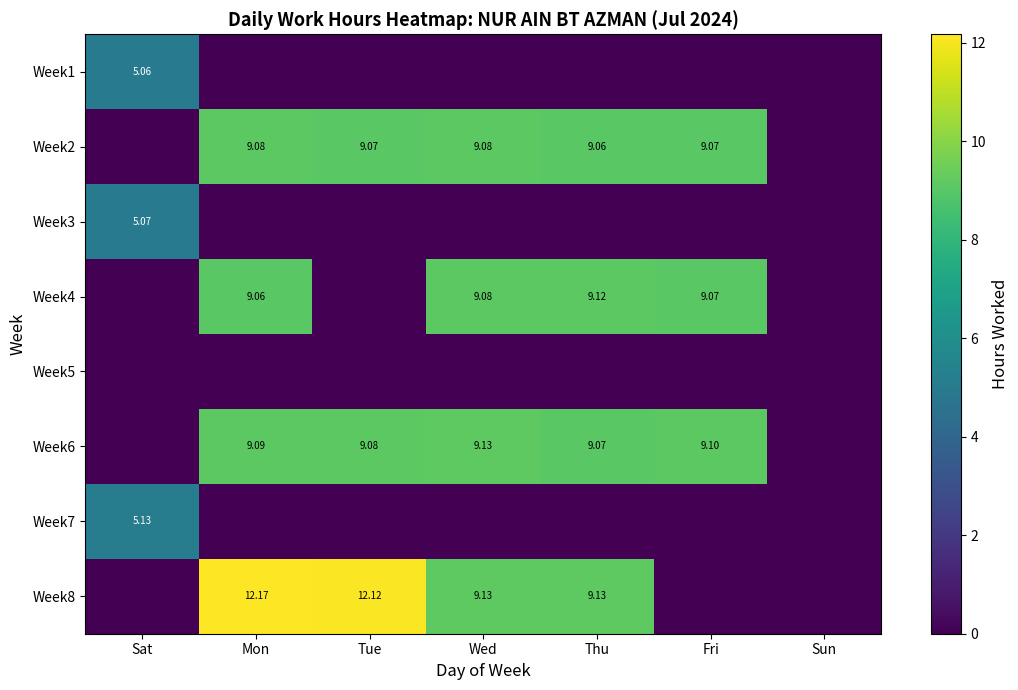

Which series has the largest total across all categories?

Week6